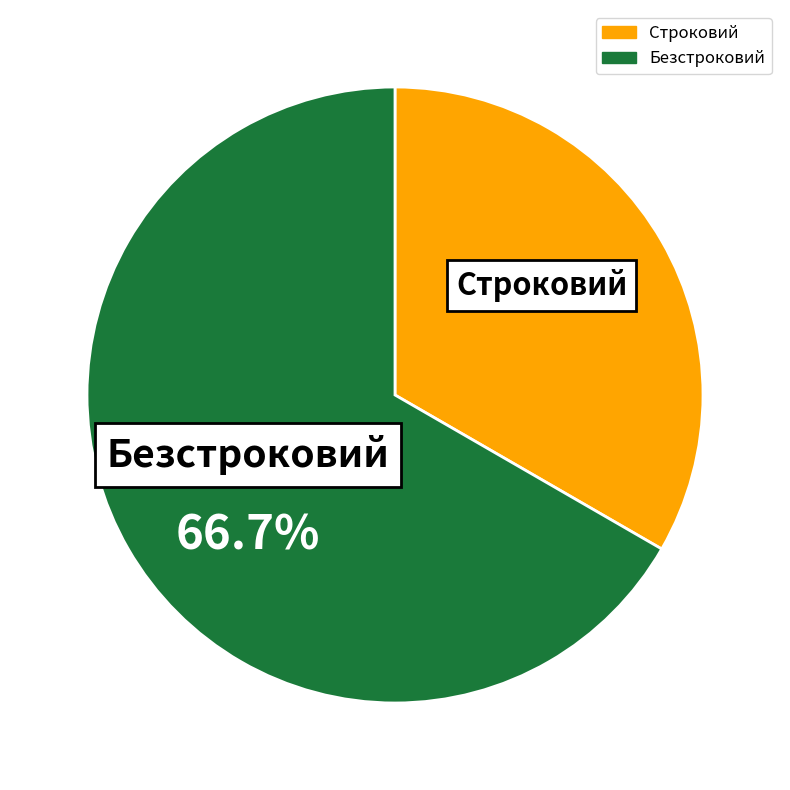

What is the ratio of the value at Строковий to the value at Безстроковий?

0.5